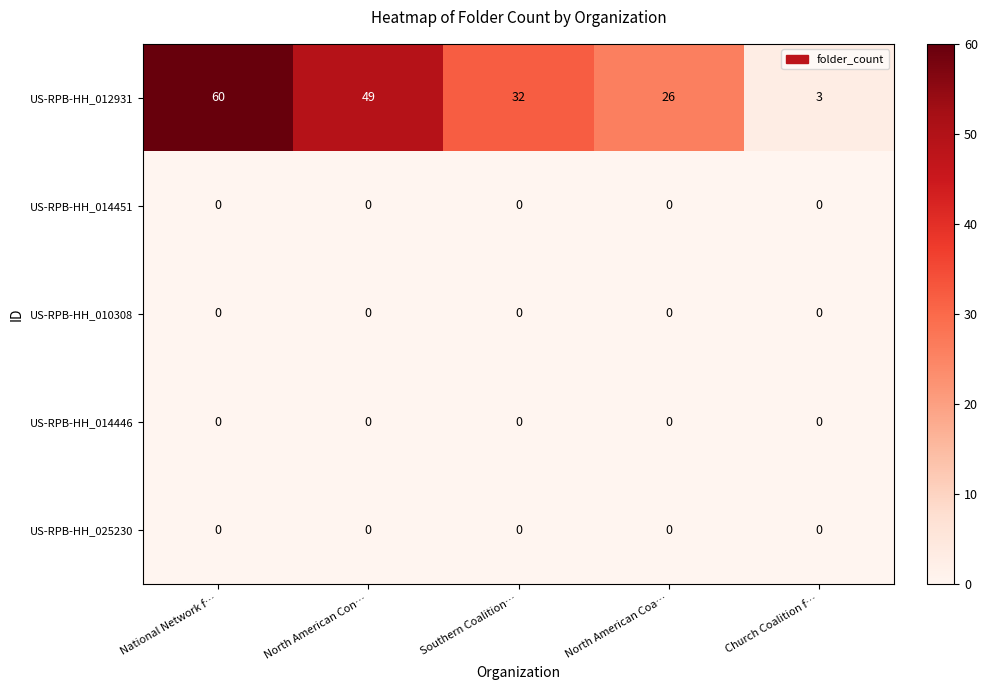

What is the maximum value shown in the chart?

60